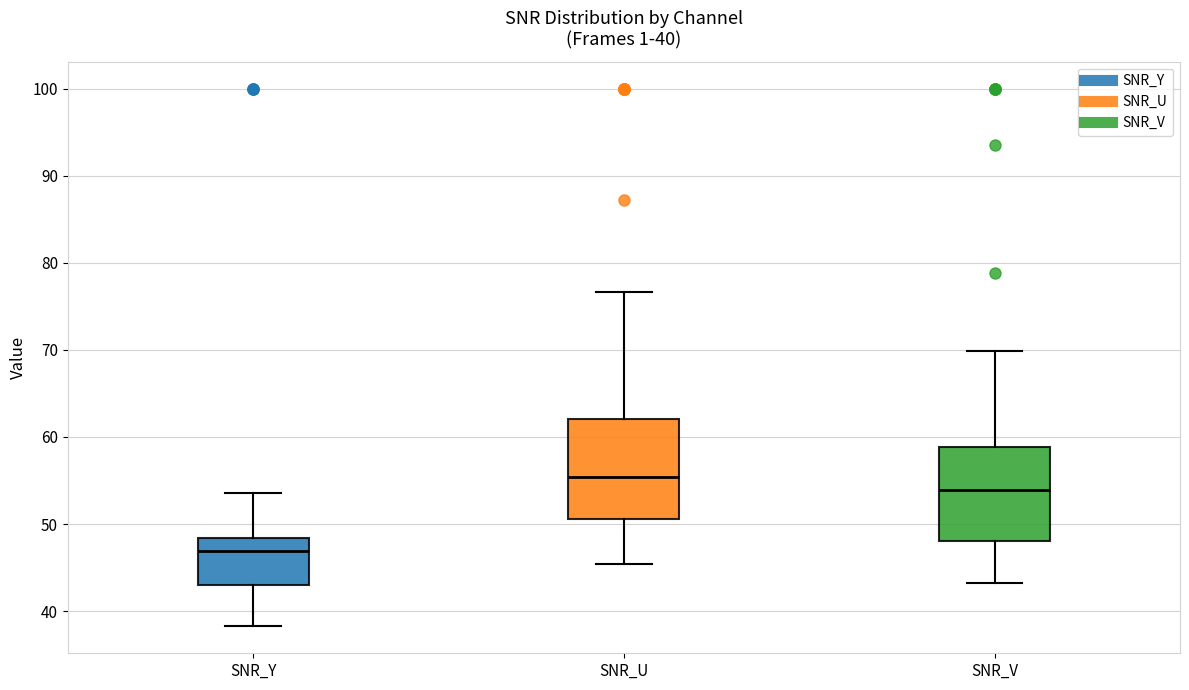

Which box's median line is the highest?

SNR_U